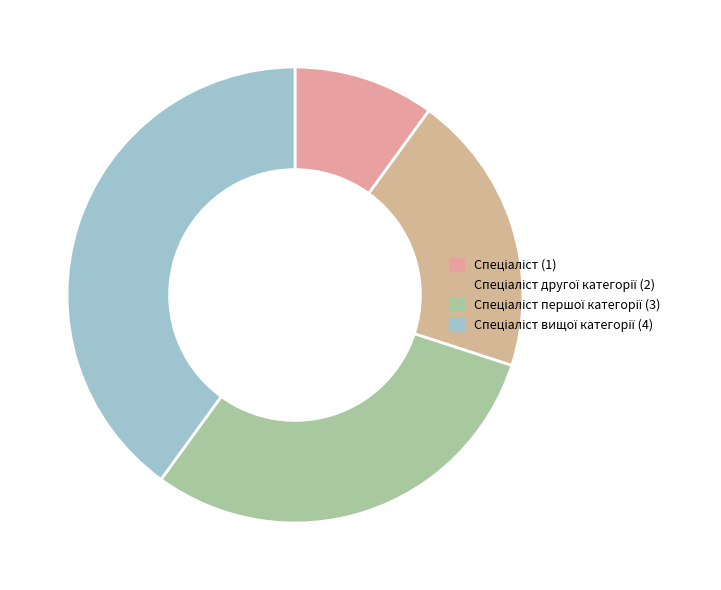

How many segments does this pie chart have?

4